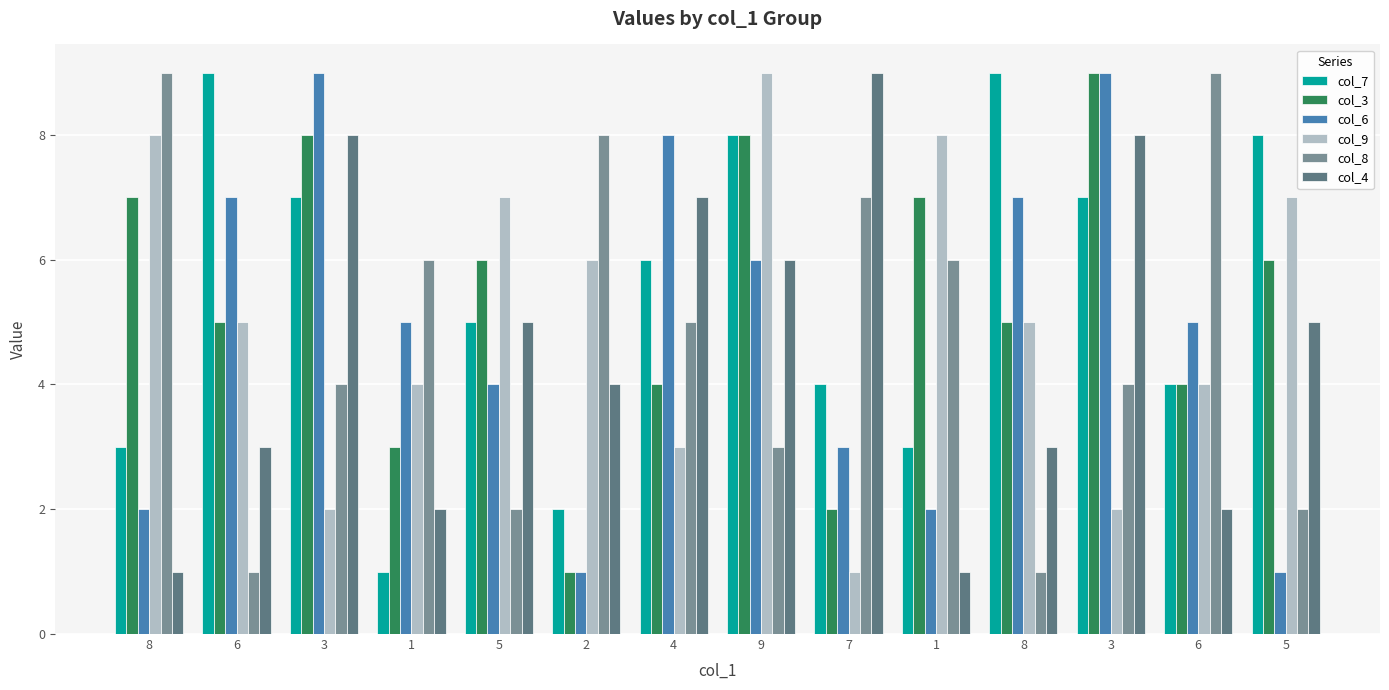

How many categories are shown in the chart?

14